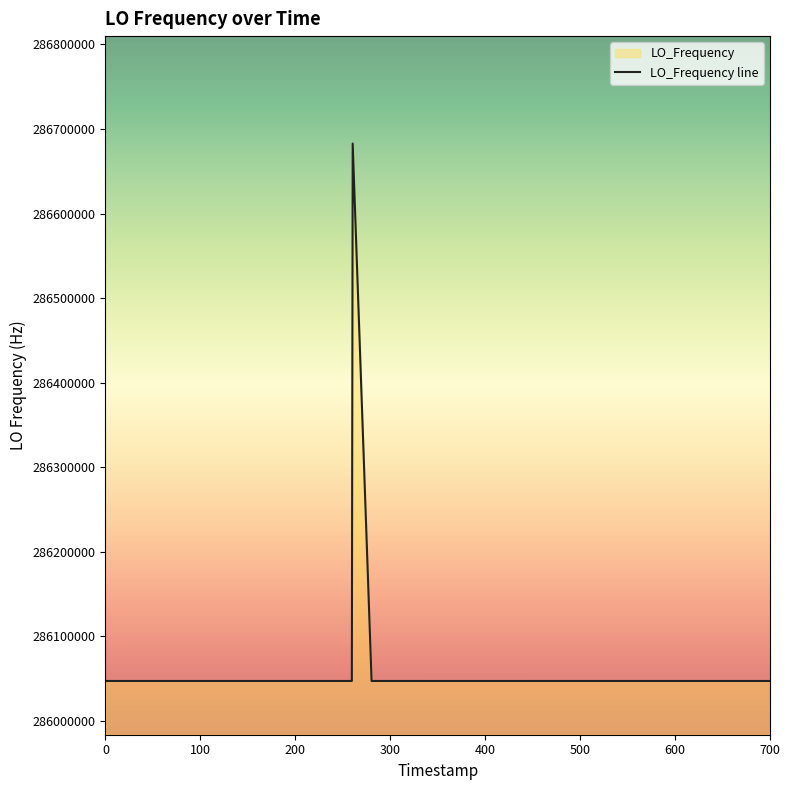

What is the greatest value displayed?

286682706.6